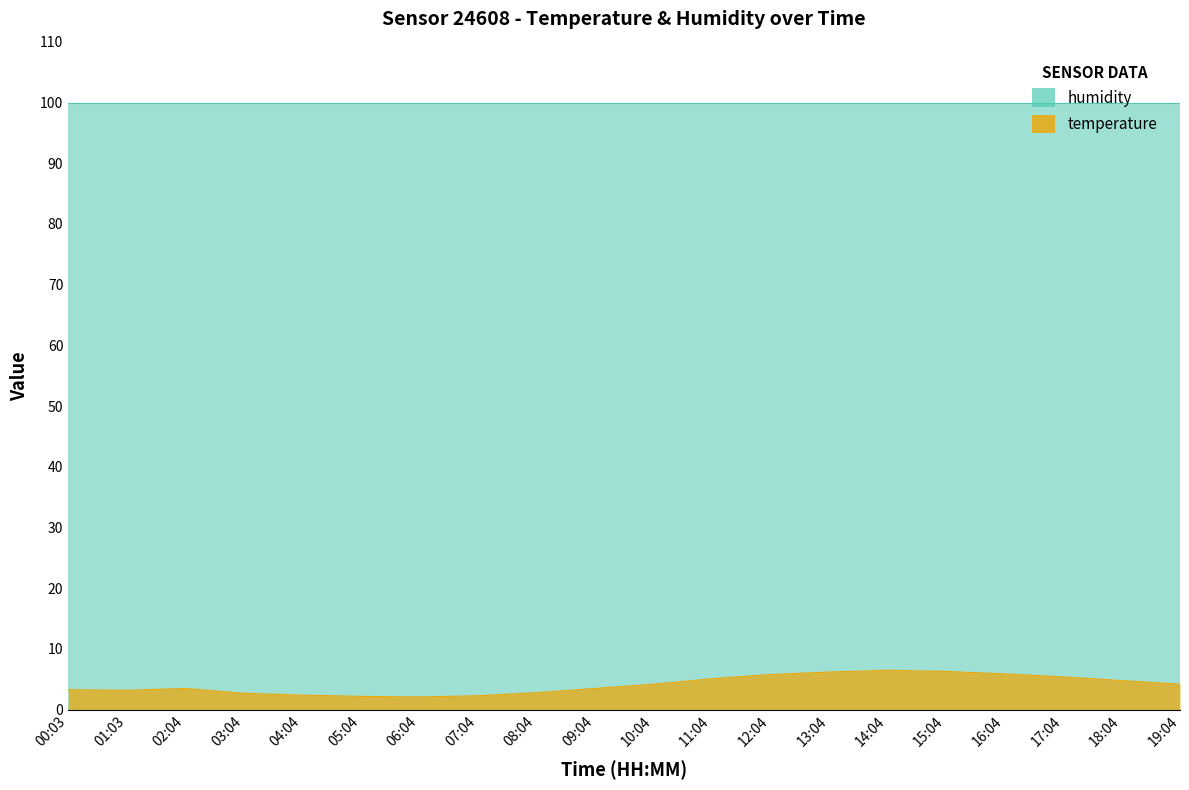

What is the ratio of the value at 12:04 to the value at 03:04?

2.1